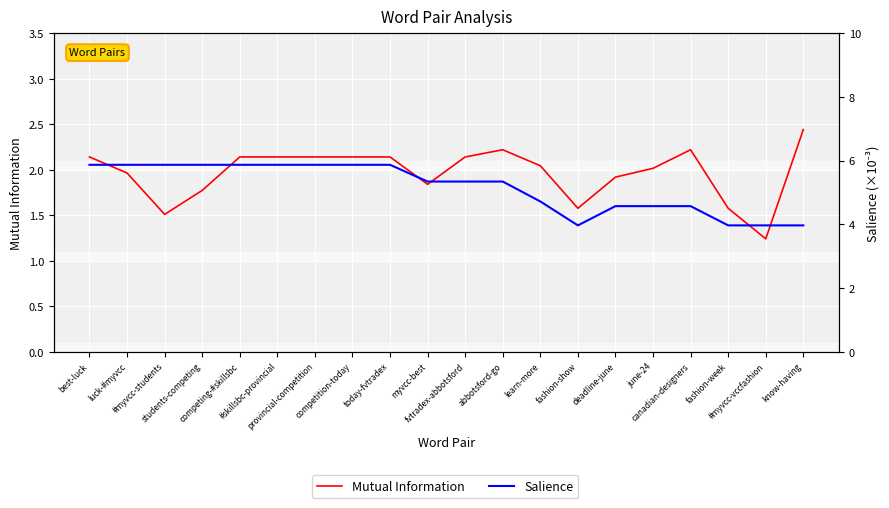

Which category has the highest value across all series?

best-luck